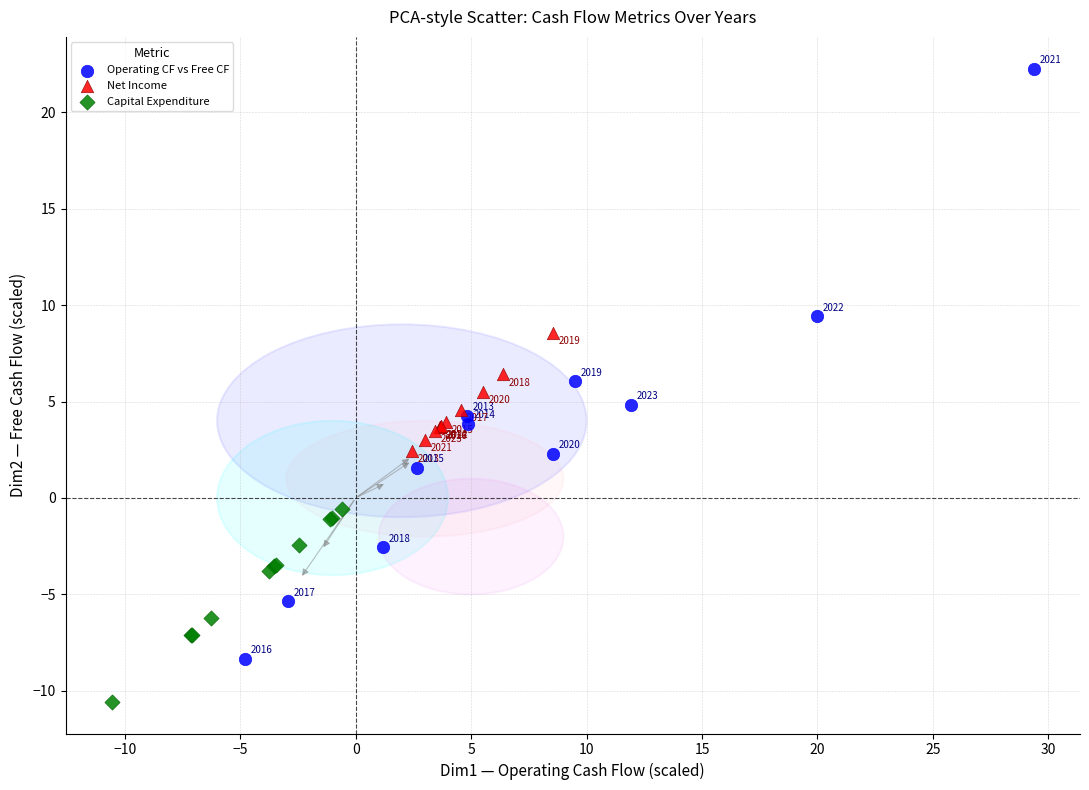

Which series contains the lowest Y value?

Capital Expenditure